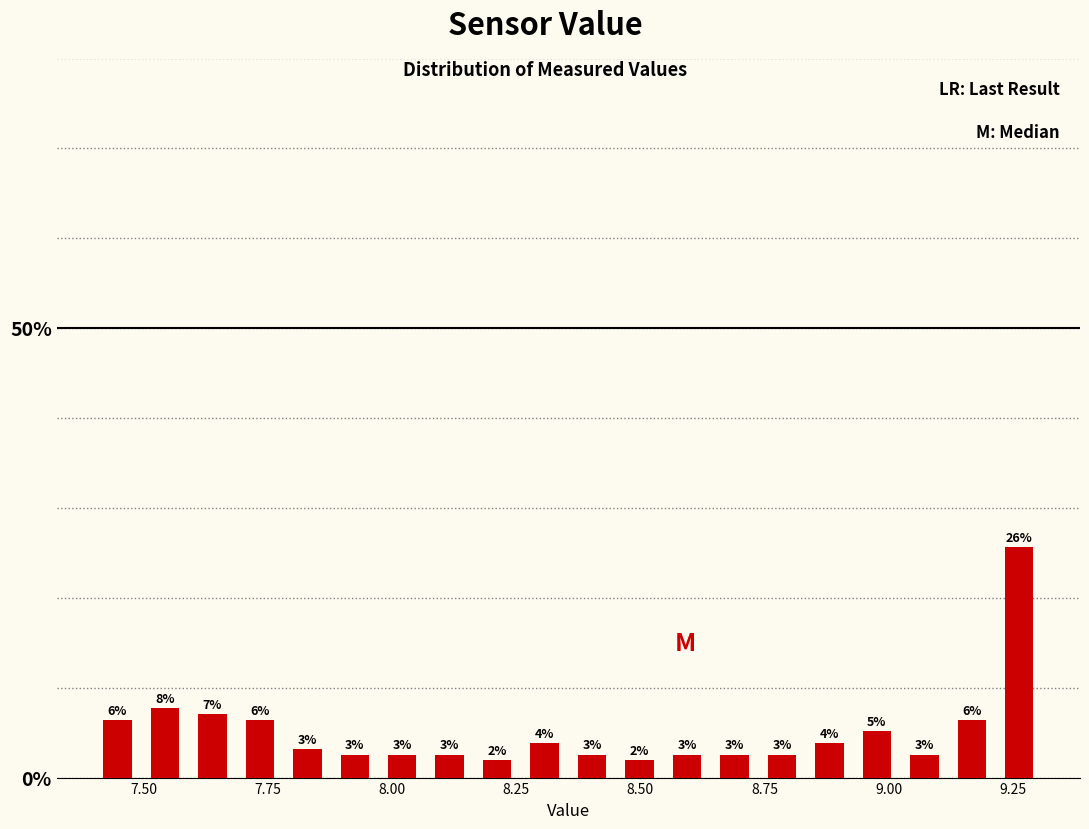

Read against the x-axis, roughly where is the centre of the tallest bar?

9.25